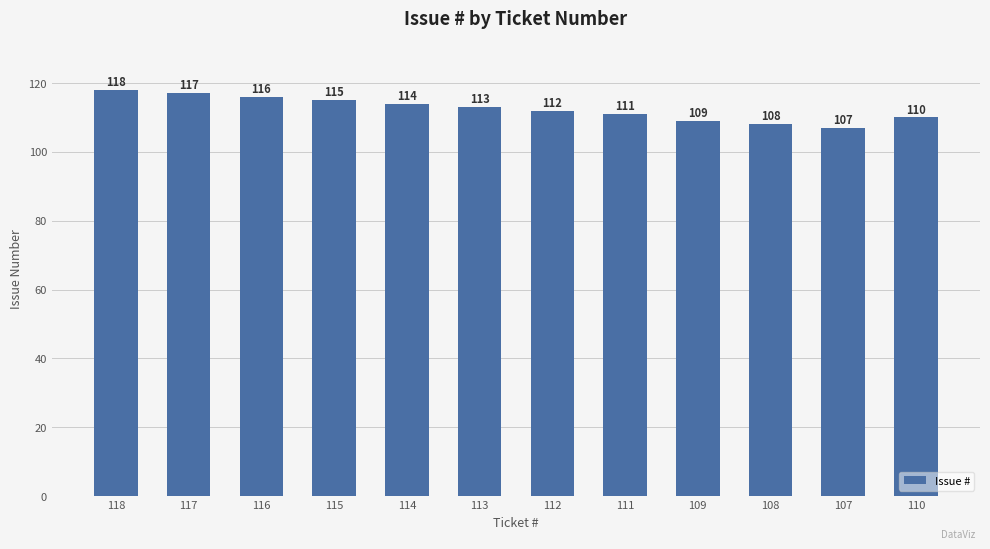

What is the sum of the values at 118 and 117?

235